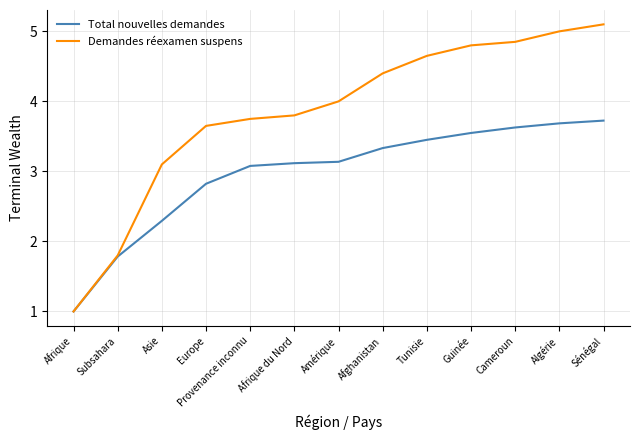

What is the total value across all series at Afghanistan?

7.7